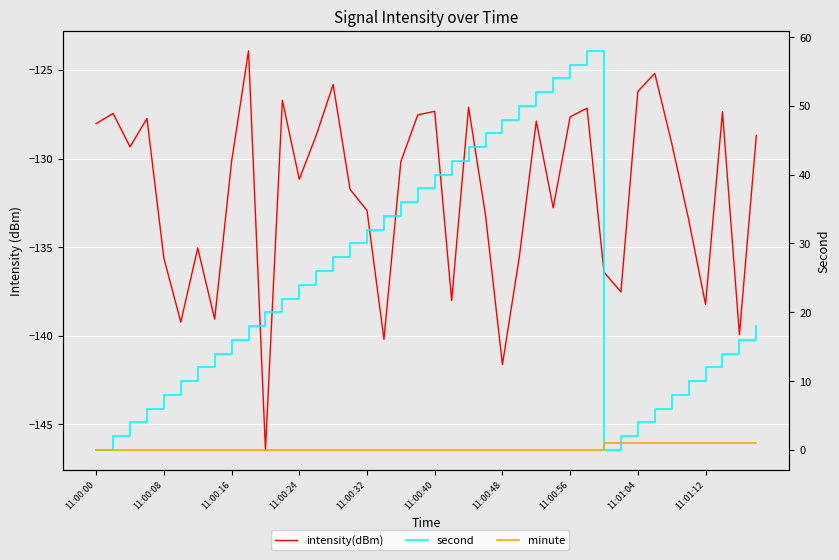

How many interior local peaks does the second series have?

1